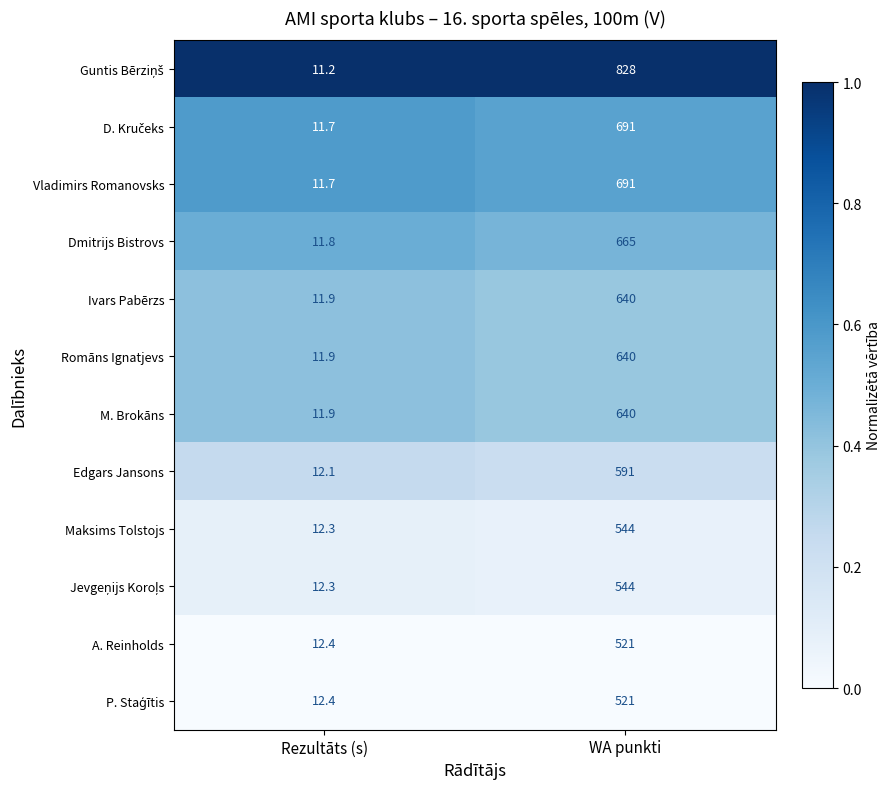

What is the difference between the highest and lowest values at WA punkti?

307.0